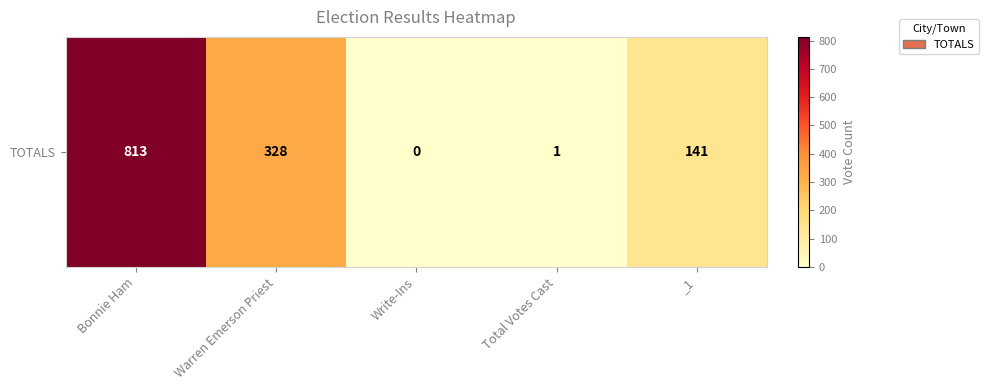

Reading right to left, what are all the values shown in this chart?

141	1	0	328	813